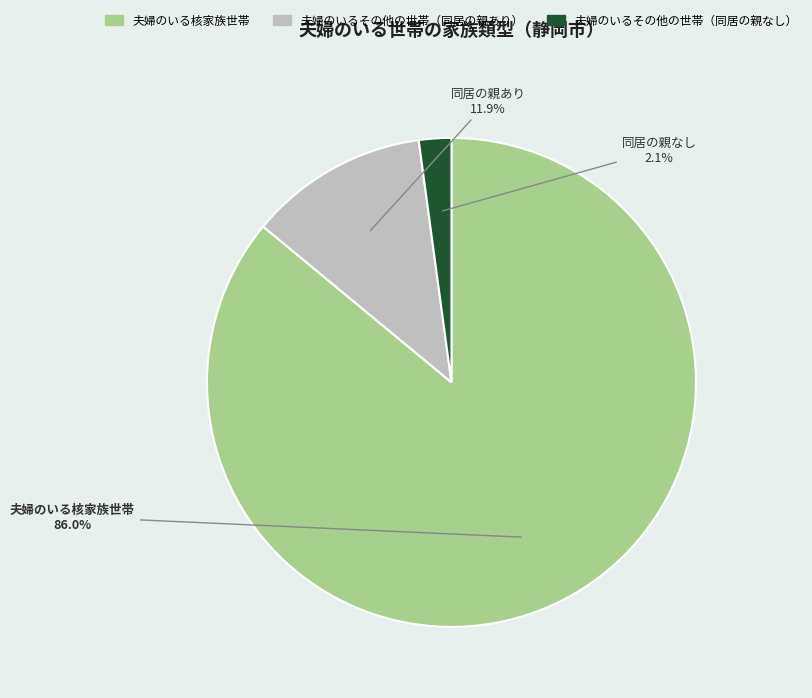

Which category has the biggest portion of the pie?

夫婦のいる核家族世帯